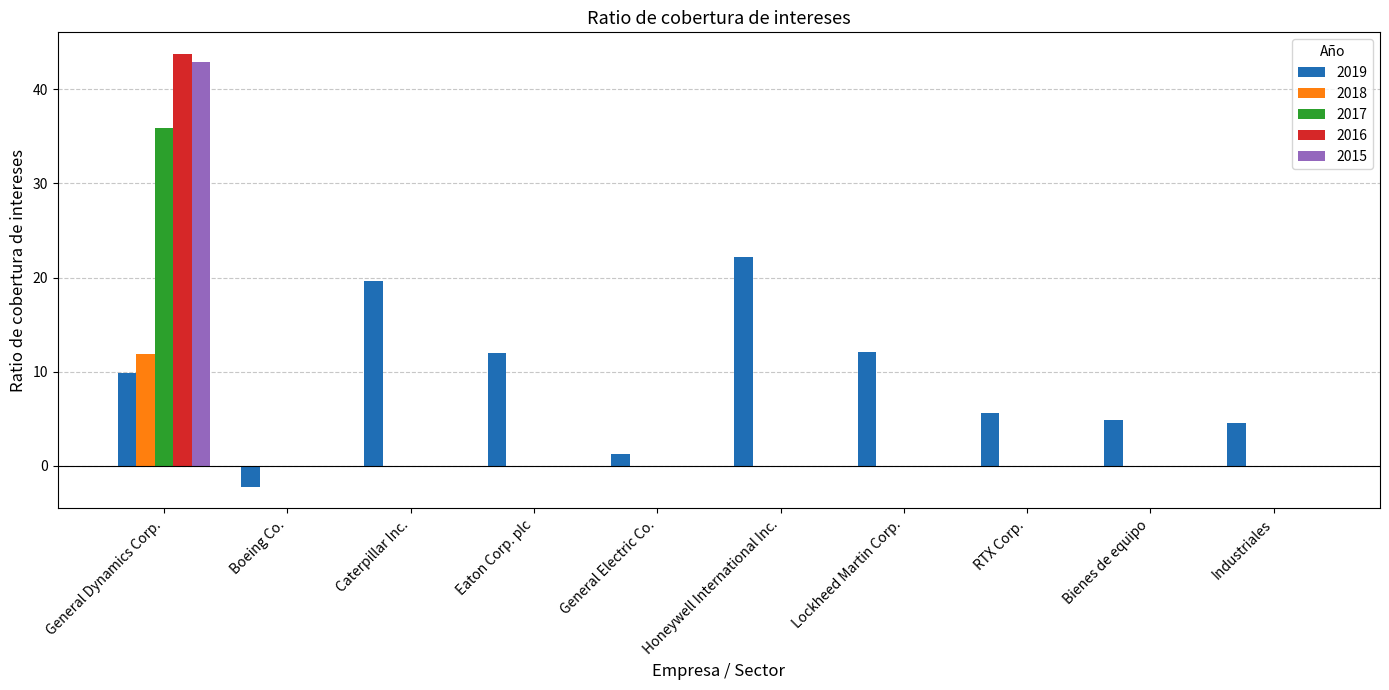

What is the maximum value shown in the chart?

43.7